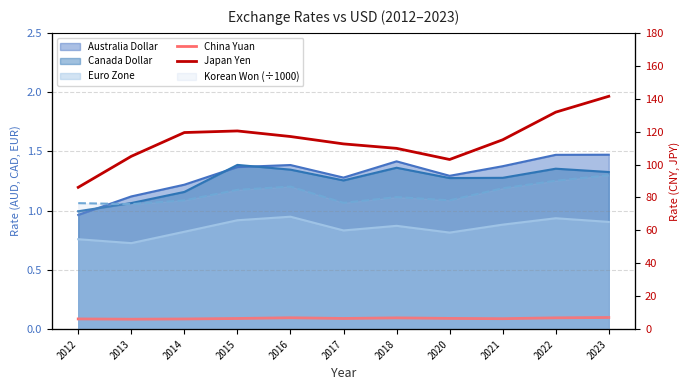

Which has a higher value, 2023 or 2013?

2023